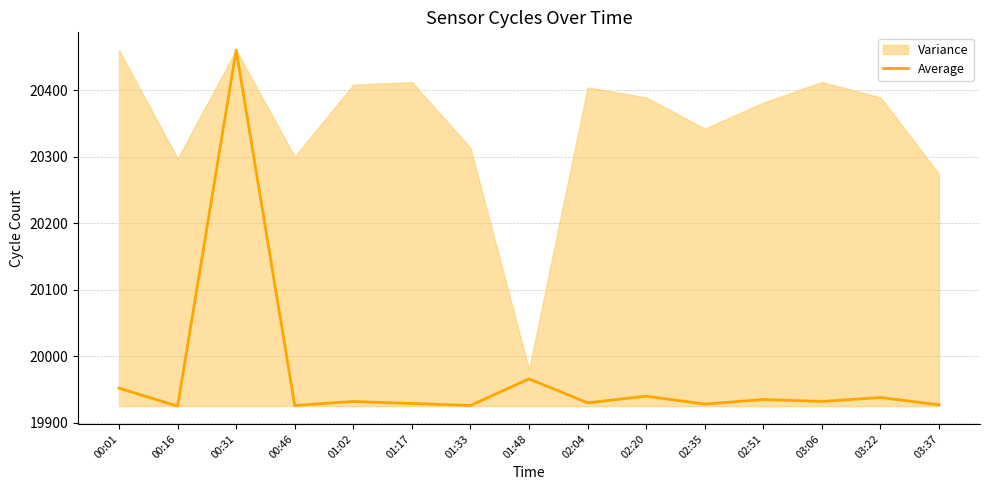

True or false: the data has more than 1 interior local peaks.

True